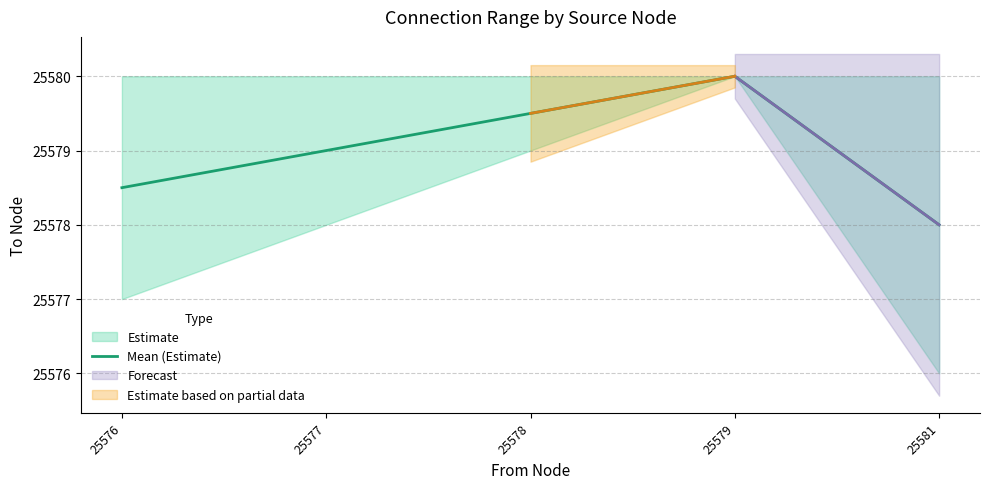

What is the value of the 5th point from the left?

25578.0